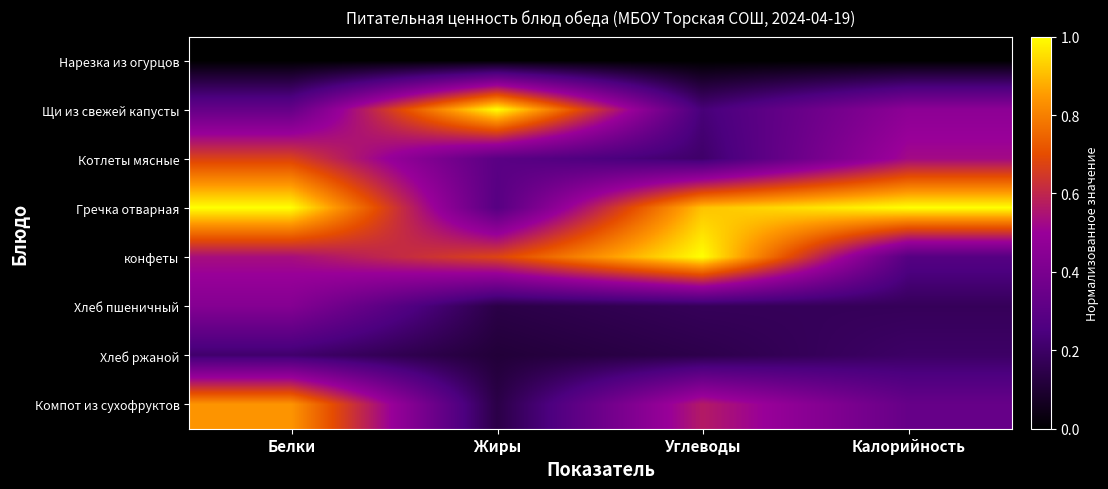

Between Белки and Углеводы, which series saw the biggest shift?

Котлеты мясные